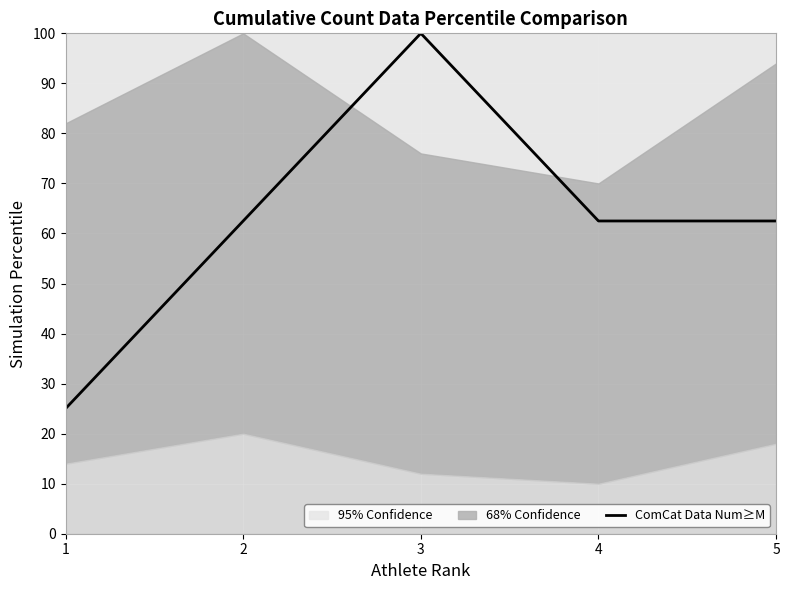

What is the value of the 5th point from the left?

62.5